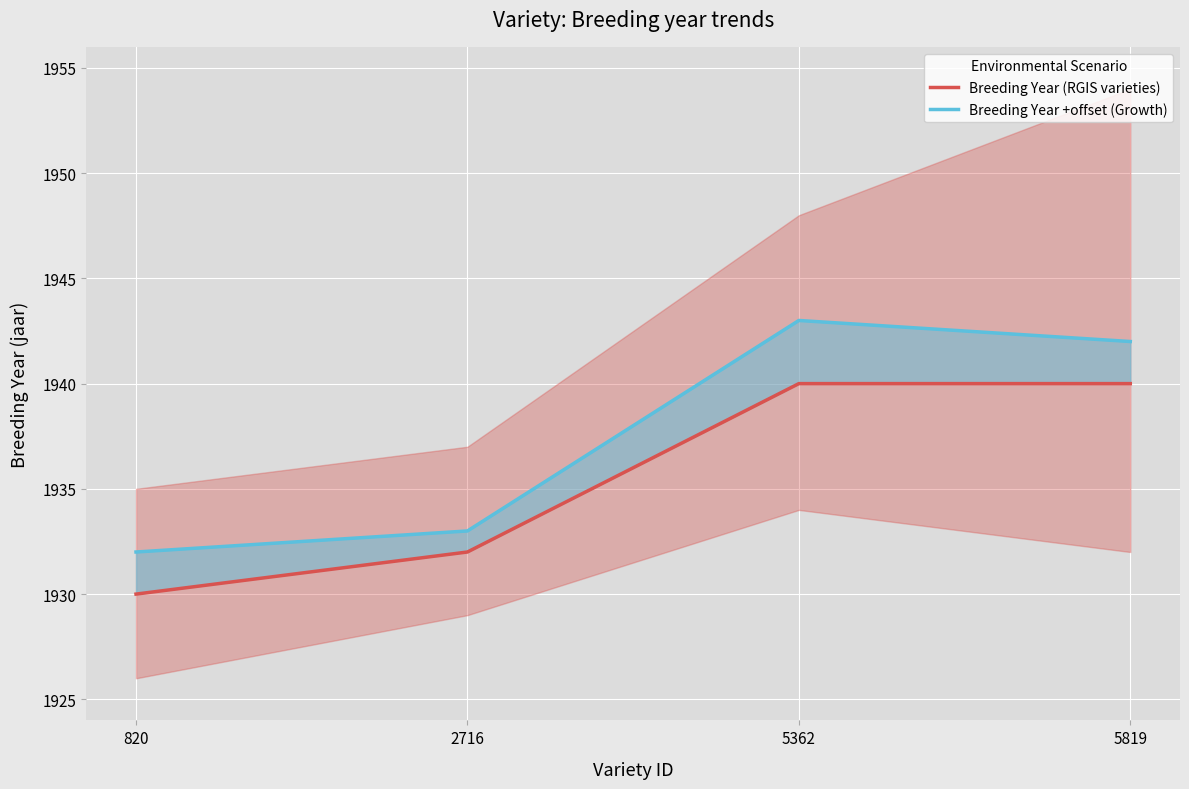

At which label does Breeding Year (RGIS varieties) reach its peak?

5362